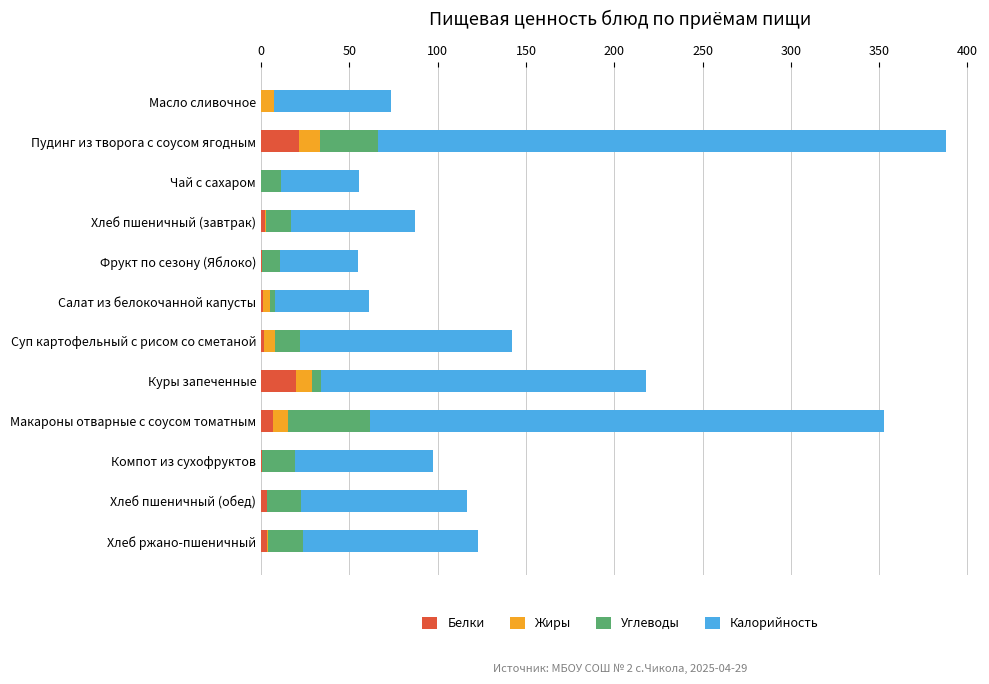

What is the highest value of the Белки series?

21.7